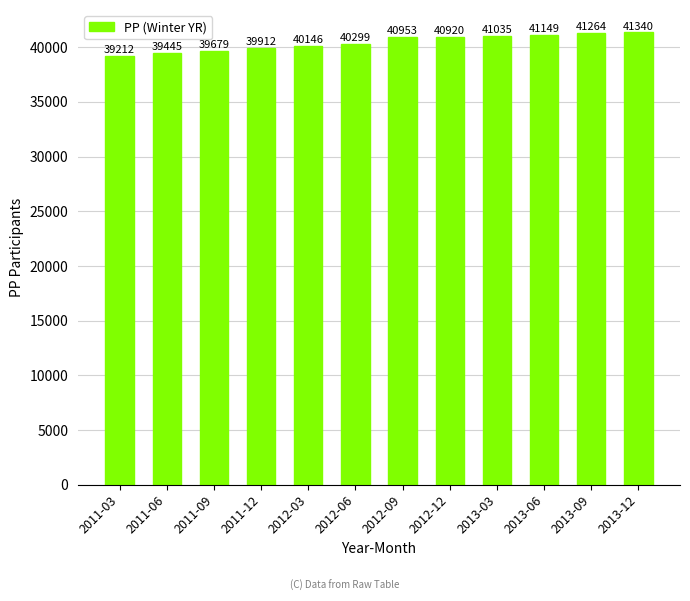

True or false: the data shows 17495.0 at 2013-03.

False